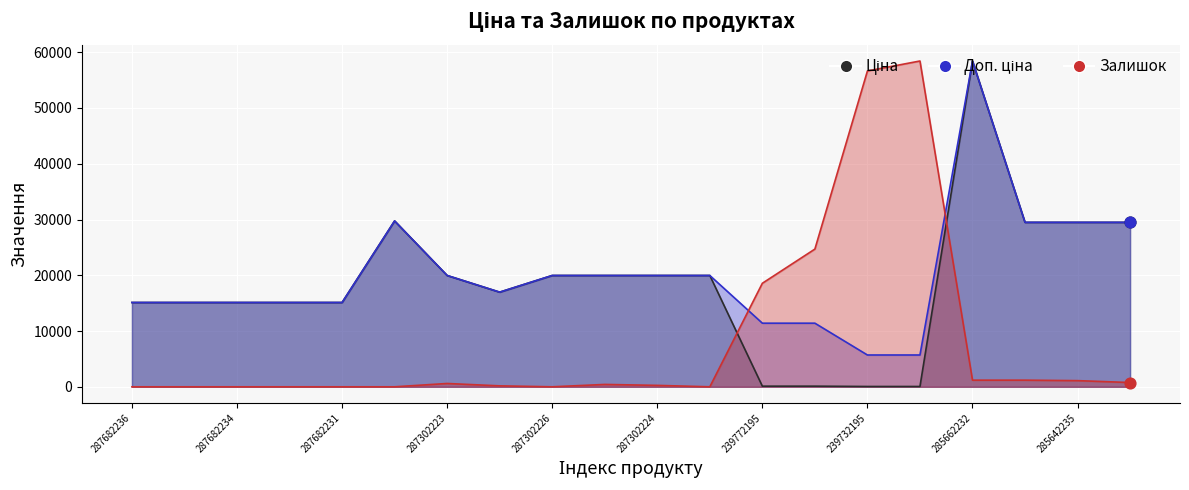

Which series contains the lowest Y value?

Залишок